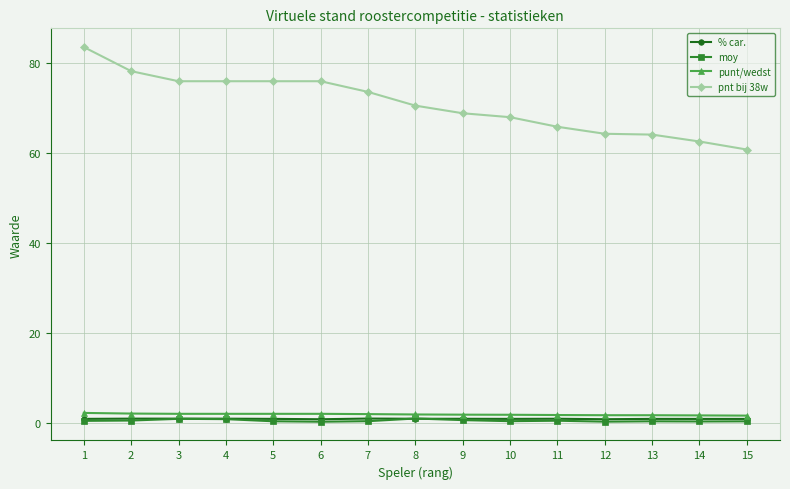

Is it true that pnt bij 38w equals 44.9 at 11?

False